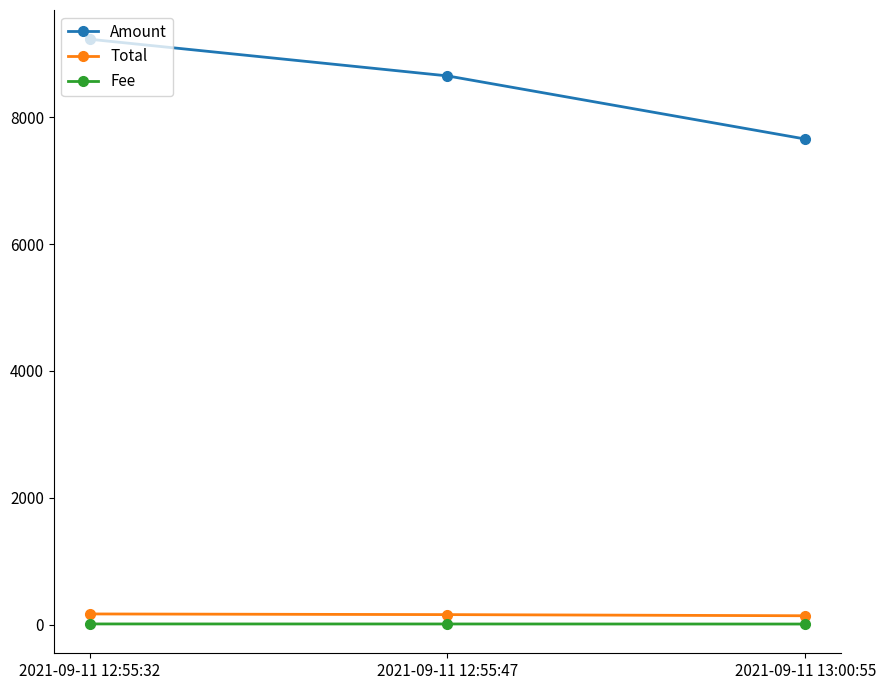

What is the label of the 1st point from the left?

2021-09-11 12:55:32